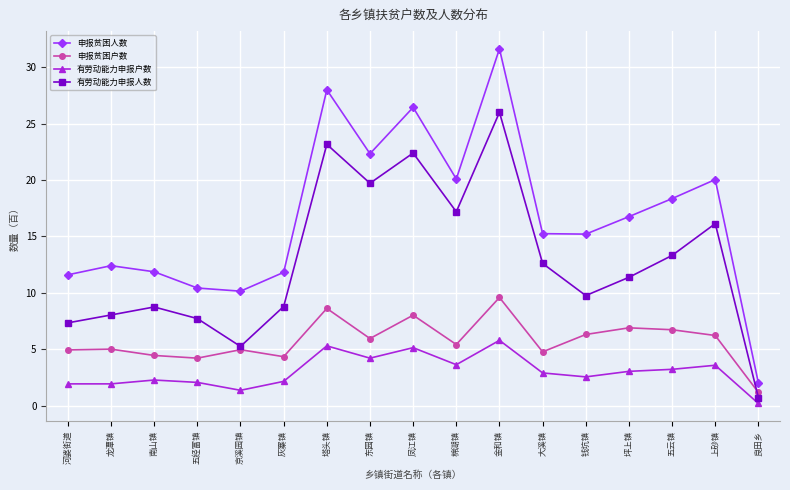

What position from the right is 凤江镇?

9